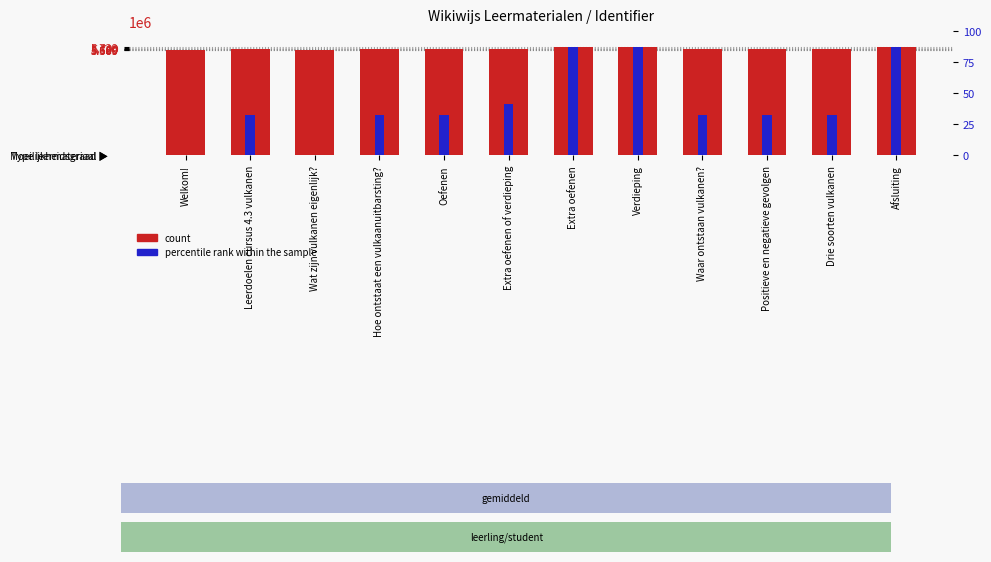

Which series has the widest spread of values?

percentile rank within the sample